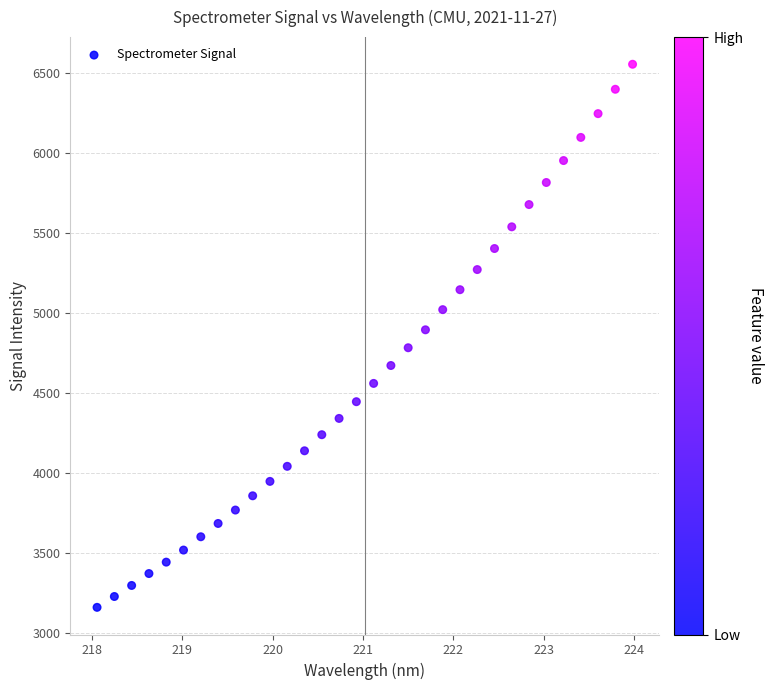

What is the range of Y values (max minus min)?

3399.0